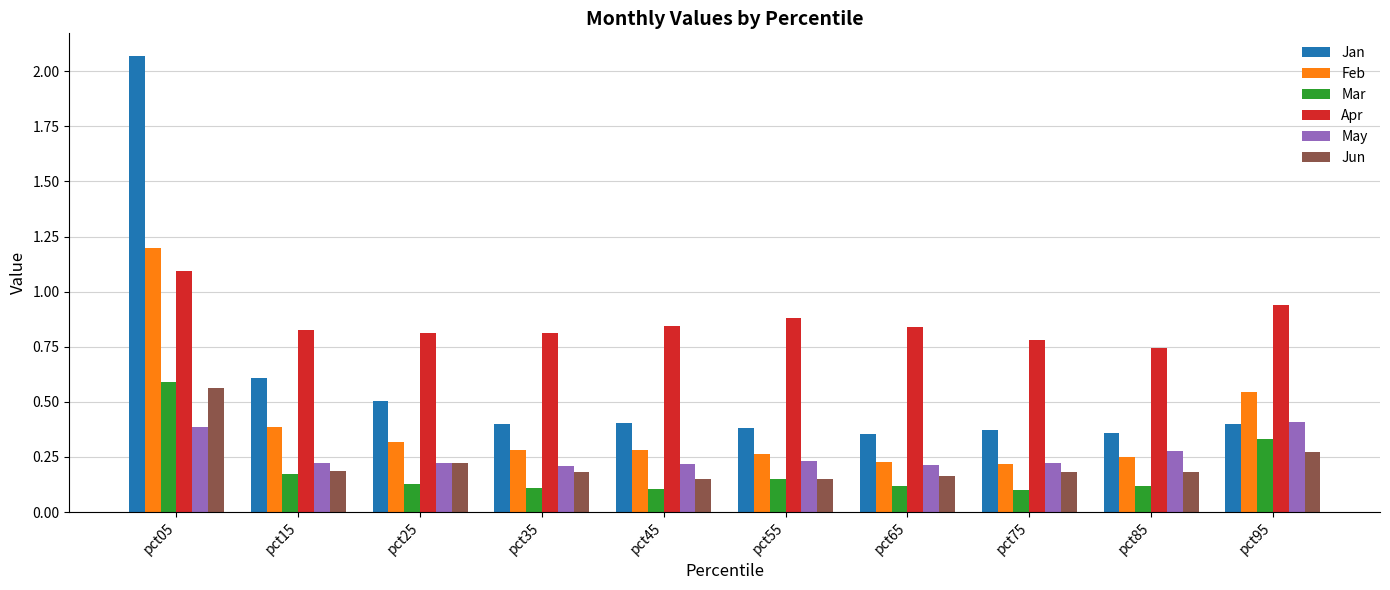

What is the difference between the maximum and minimum values in the Feb series?

1.0